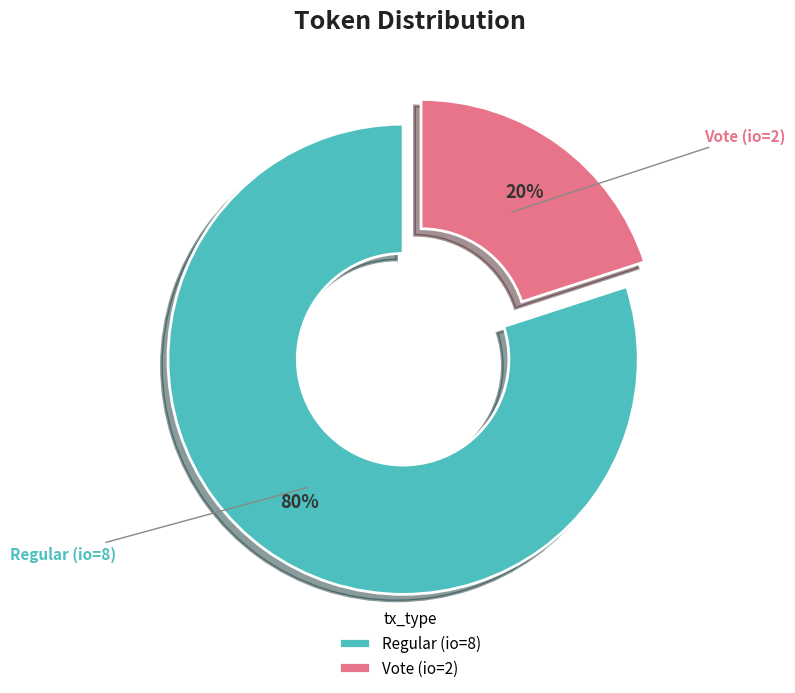

Is the sum of Regular (io=8) and Vote (io=2) greater than half?

Yes